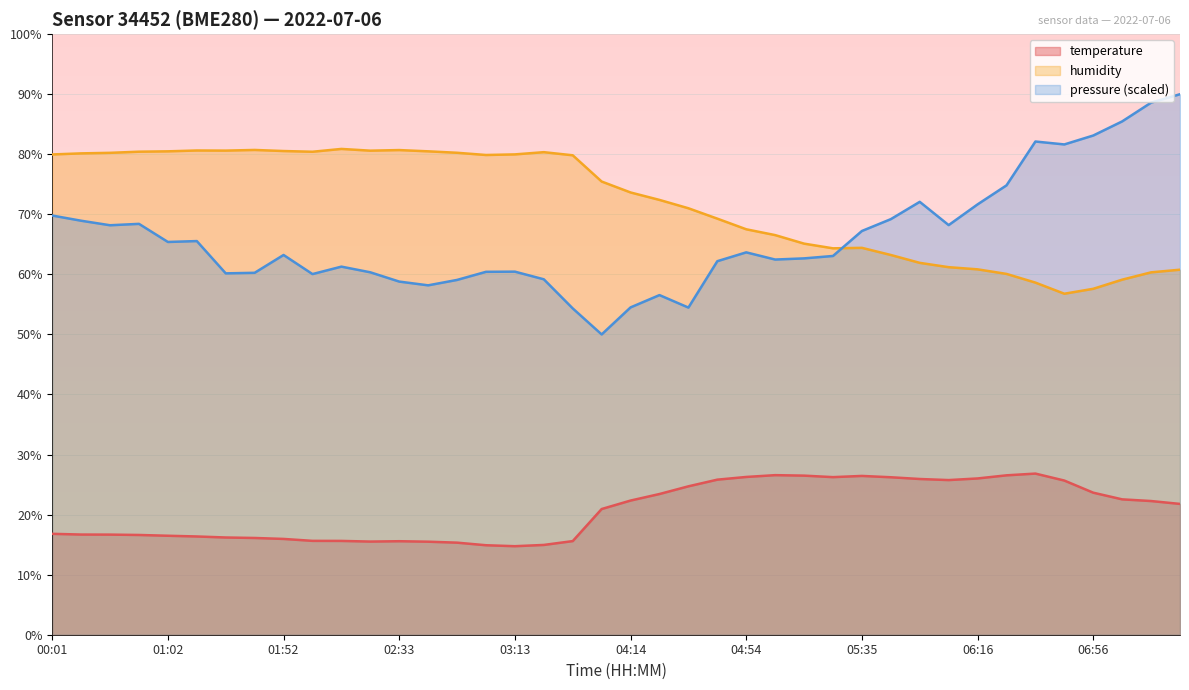

What is the difference between the maximum and minimum values in the humidity series?

24.1